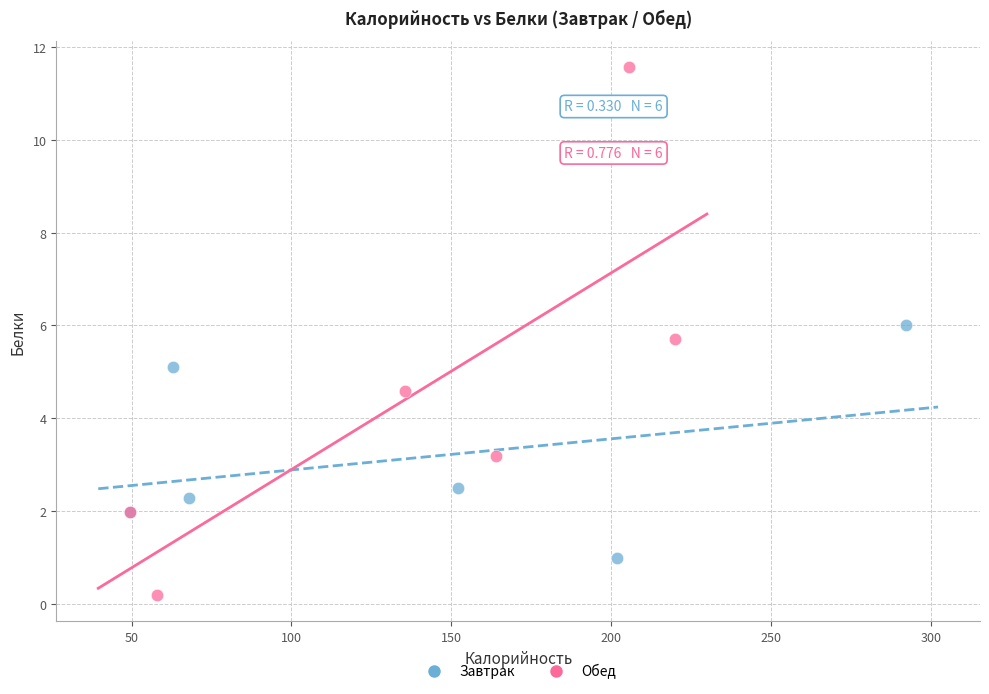

Which series has the largest Y range (max minus min)?

Обед